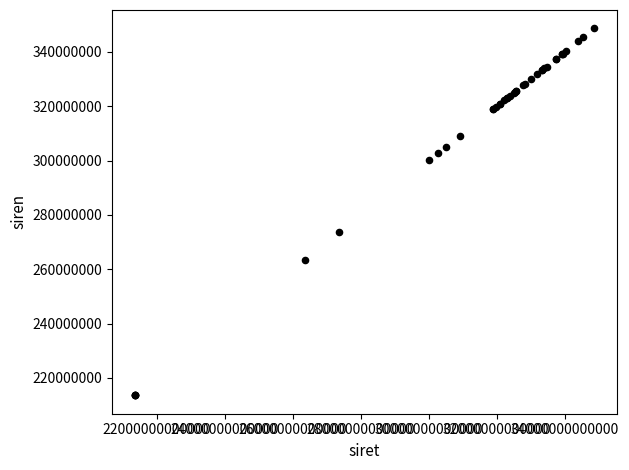

What Y value in the scatter plot is closest to 281136408?

273600528